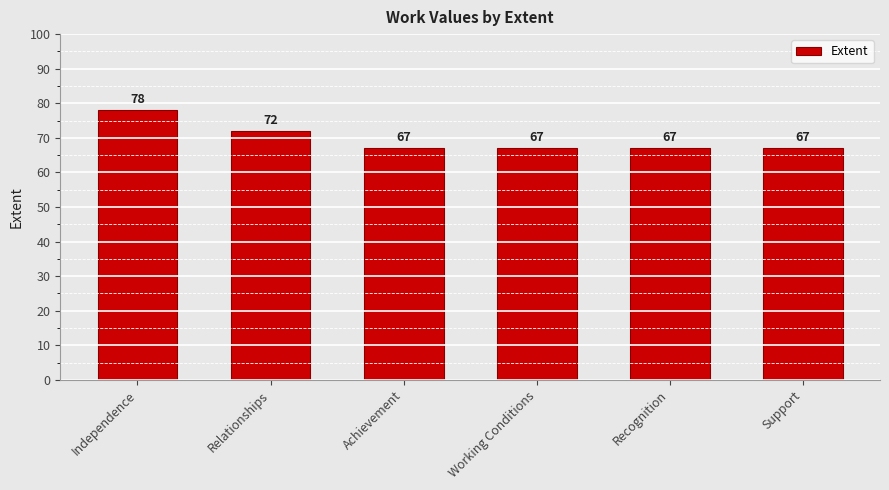

At which category does the chart reach its peak across all series?

Independence